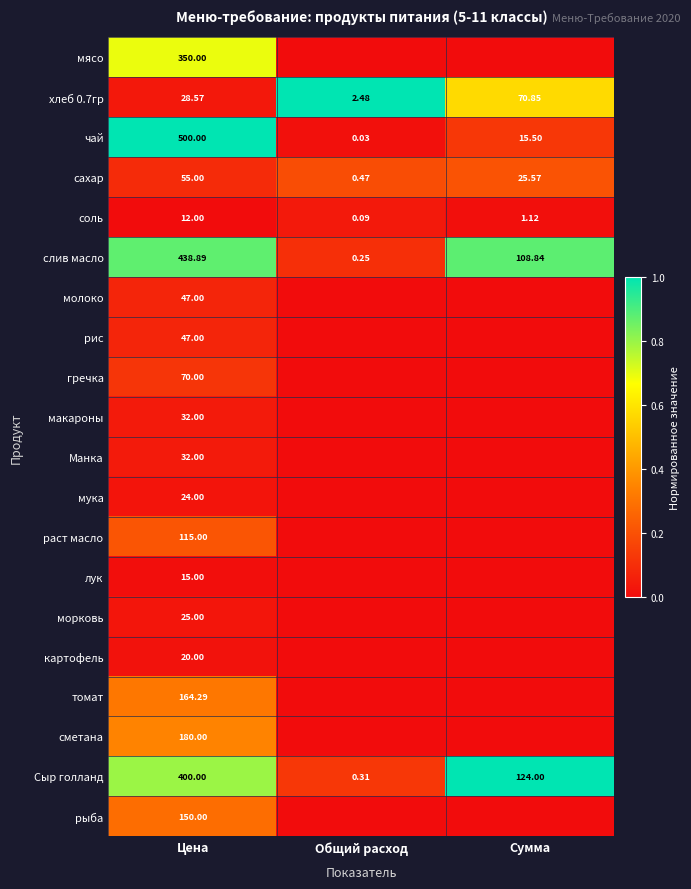

Which category has the highest value in the сахар series?

Цена